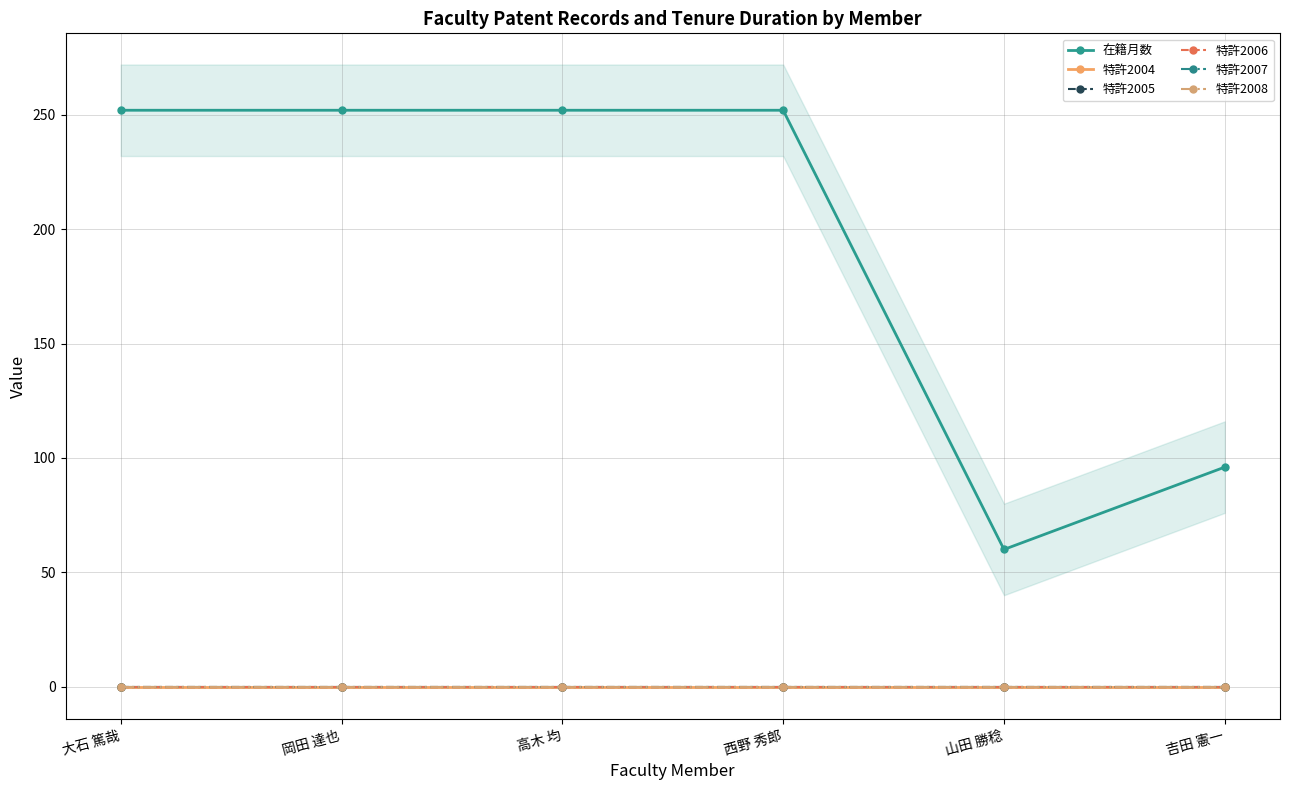

True or false: 特許2008 and 特許2007 cross at least once.

False